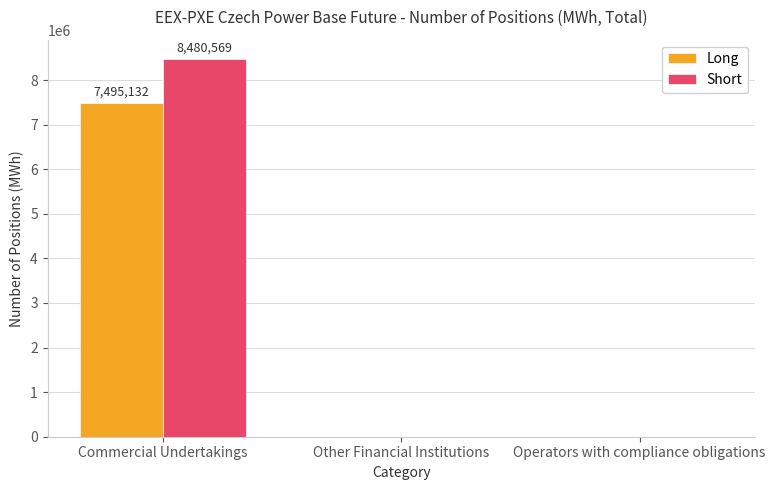

What is the highest value of the Short series?

8480569